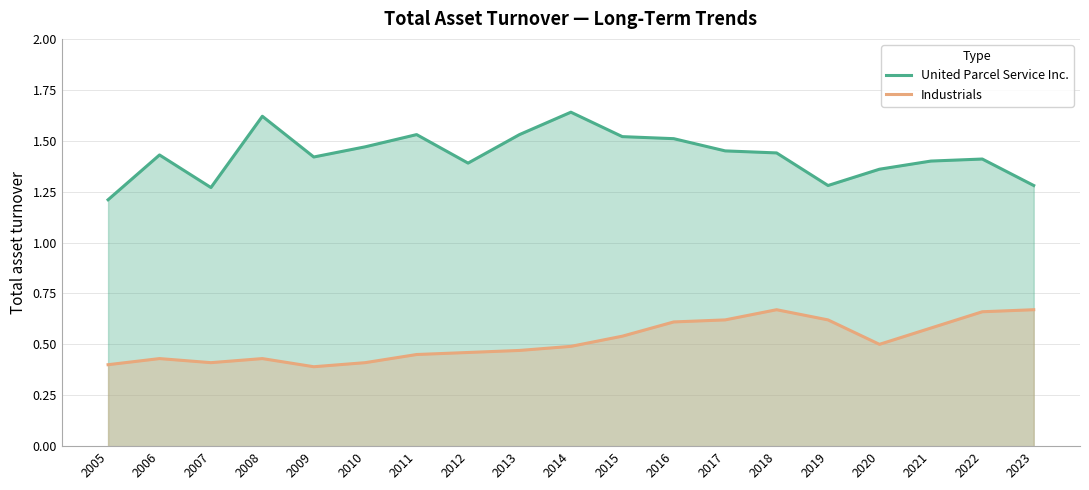

Which series has the largest total across all categories?

United Parcel Service Inc.